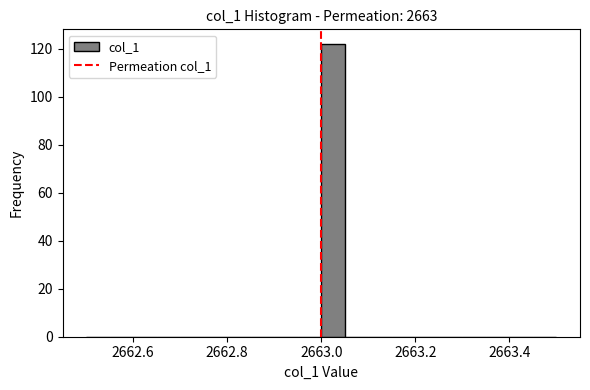

Read against the x-axis, roughly where is the centre of the tallest bar?

2663.02